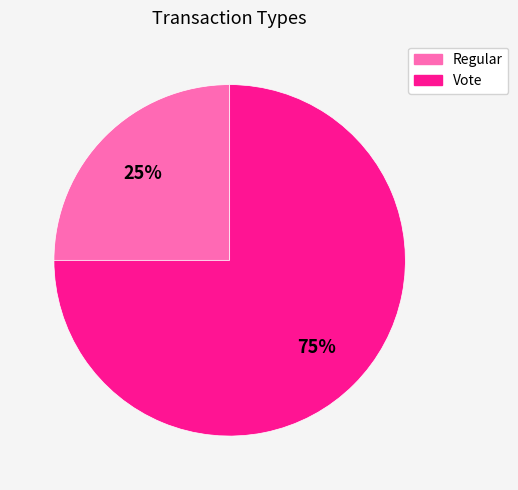

Rank the categories by value from highest to lowest.

Vote, Regular